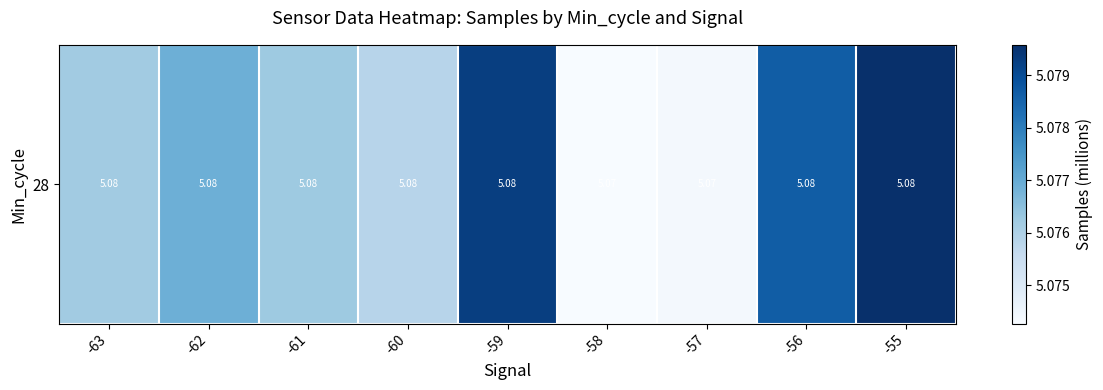

Reading right to left, what are all the values shown in this chart?

-55=5.1	-56=5.1	-57=5.1	-58=5.1	-59=5.1	-60=5.1	-61=5.1	-62=5.1	-63=5.1